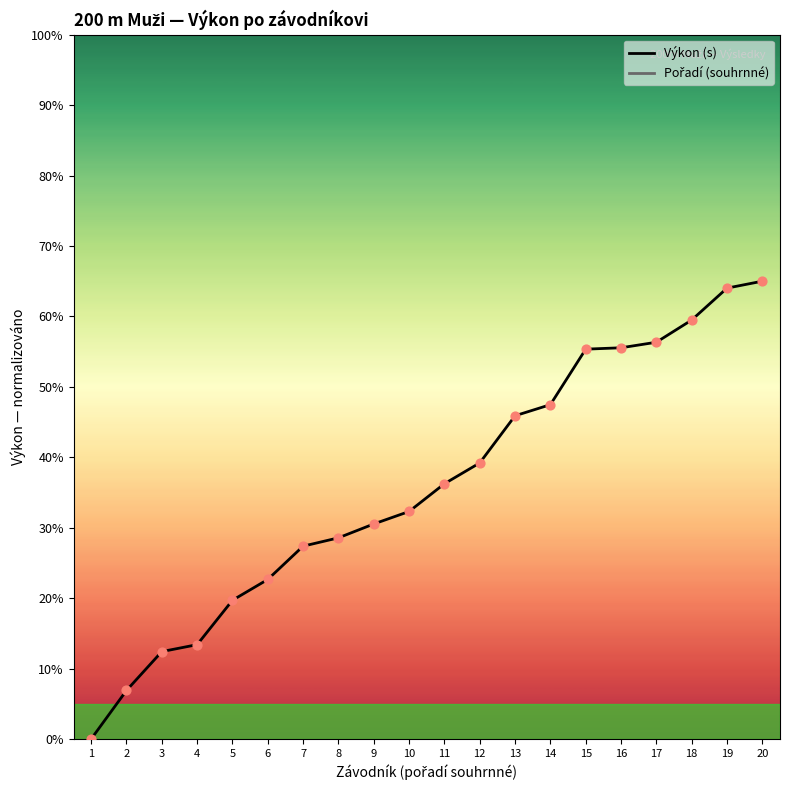

Approximately how many times larger is the value at 4 compared to 17?

0.2